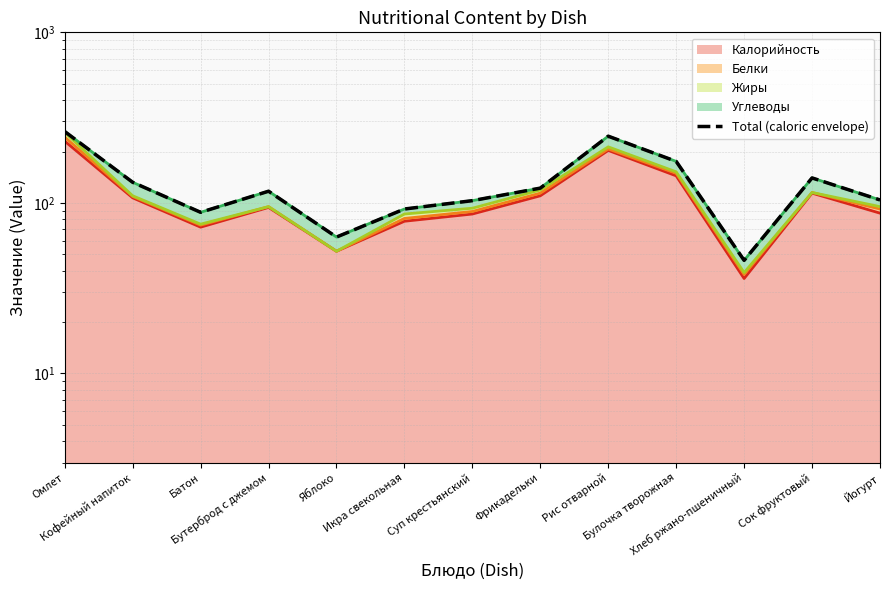

What is the average value?

130